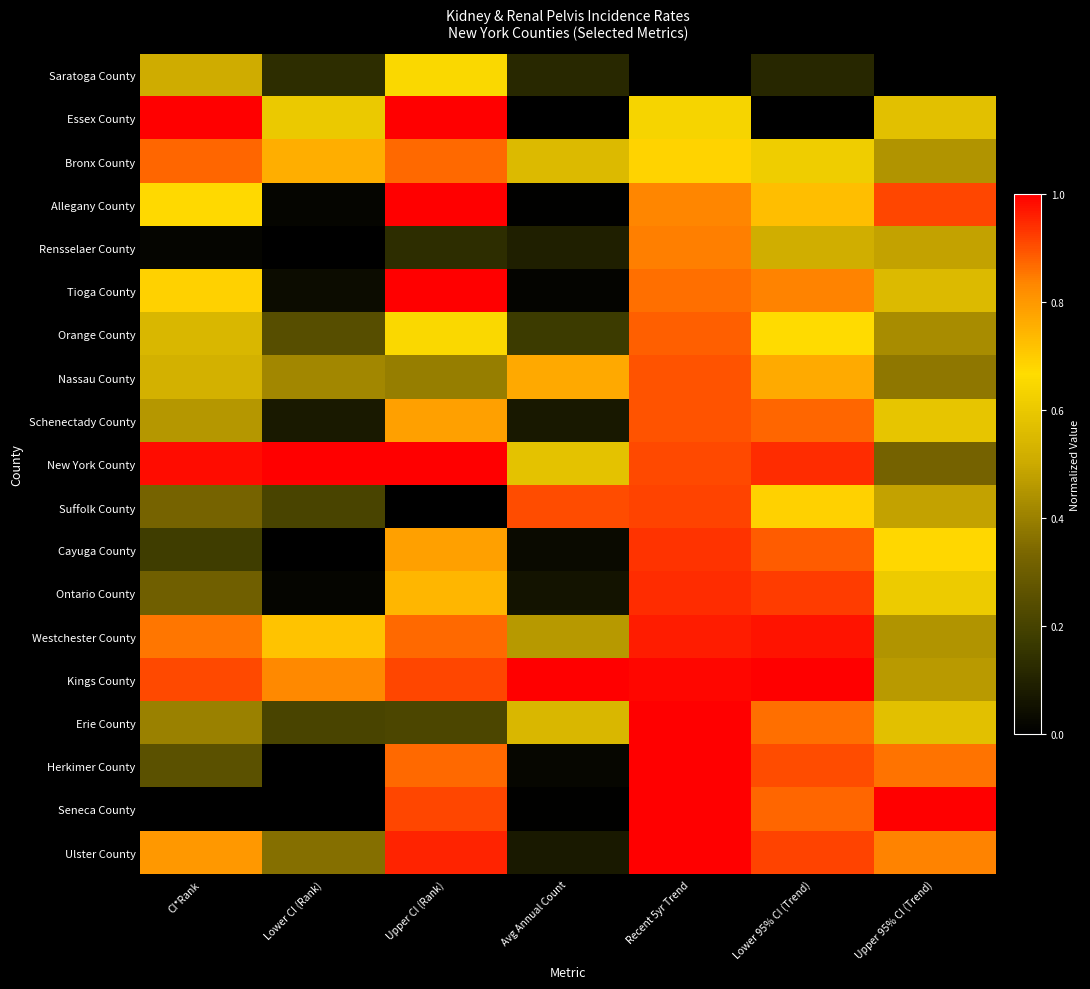

List the series in order of their peak value, highest first.

Essex County, Allegany County, Tioga County, New York County, Kings County, Erie County, Herkimer County, Seneca County, Ulster County, Westchester County, Ontario County, Cayuga County, Suffolk County, Nassau County, Schenectady County, Orange County, Bronx County, Rensselaer County, Saratoga County